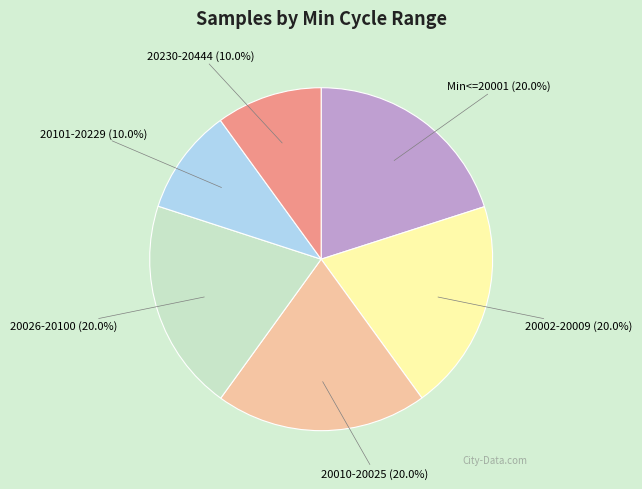

What percentage do 20010-20025 and 20026-20100 together represent?

40.0%